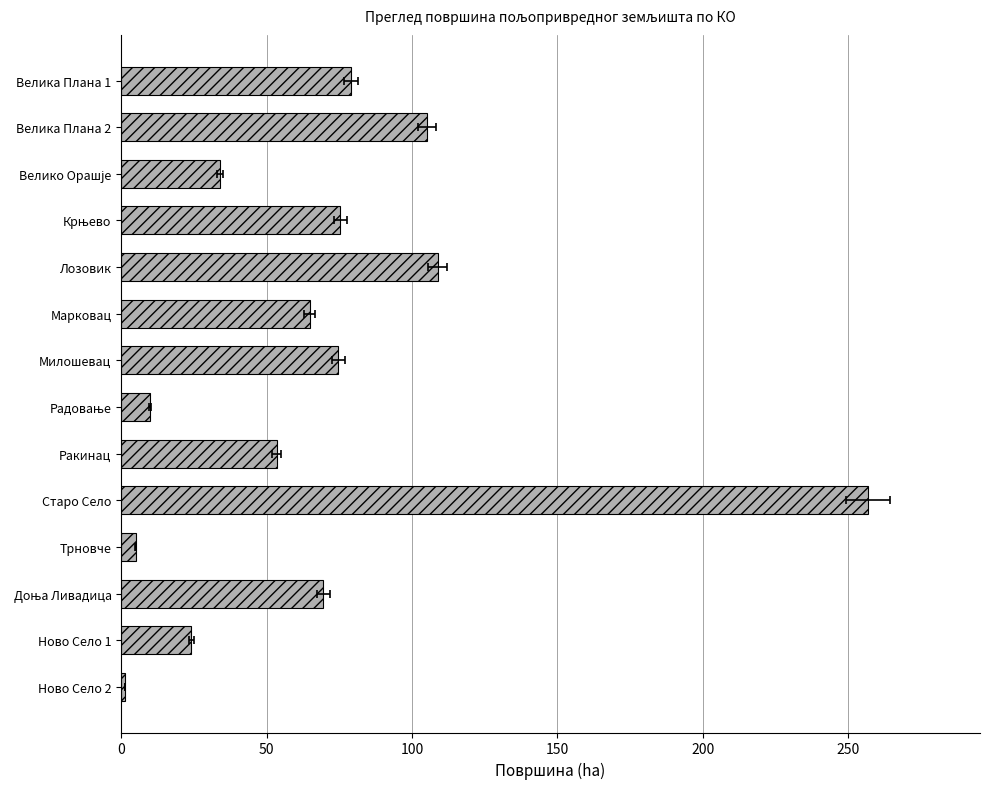

Count the number of values greater than 69.

7